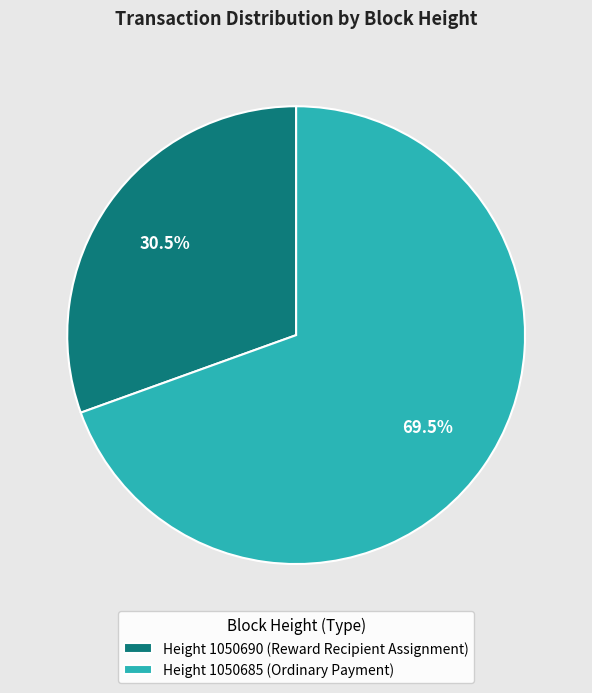

Between Height 1050685 (Ordinary Payment) and Height 1050690 (Reward Recipient Assignment), which is larger?

Height 1050685 (Ordinary Payment)